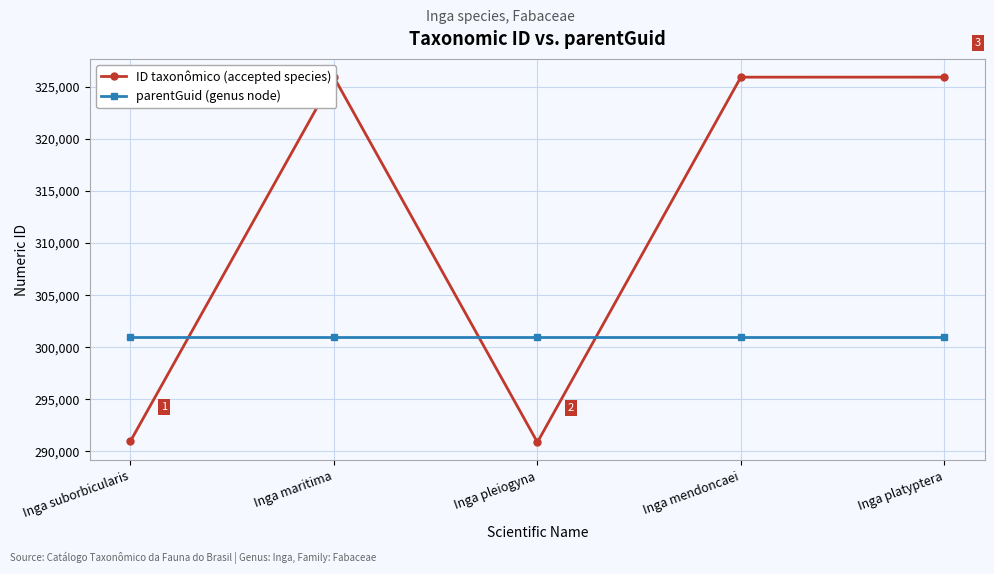

What are all the series names shown in the legend?

ID taxonômico (accepted species), parentGuid (genus node)